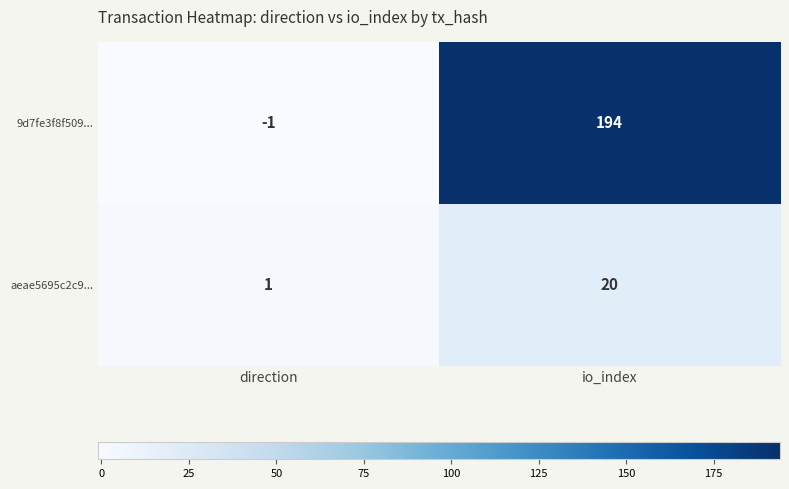

At which category does the chart reach its peak across all series?

io_index